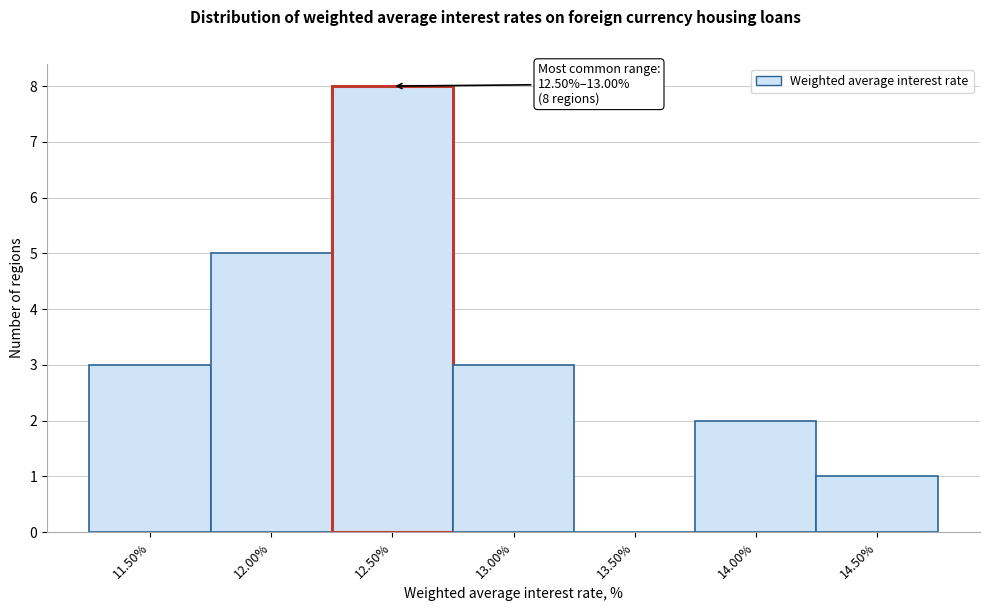

Reading left to right, transcribe all the data shown in this chart.

11.50%=3	12.00%=5	12.50%=8	13.00%=3	13.50%=0	14.00%=2	14.50%=1